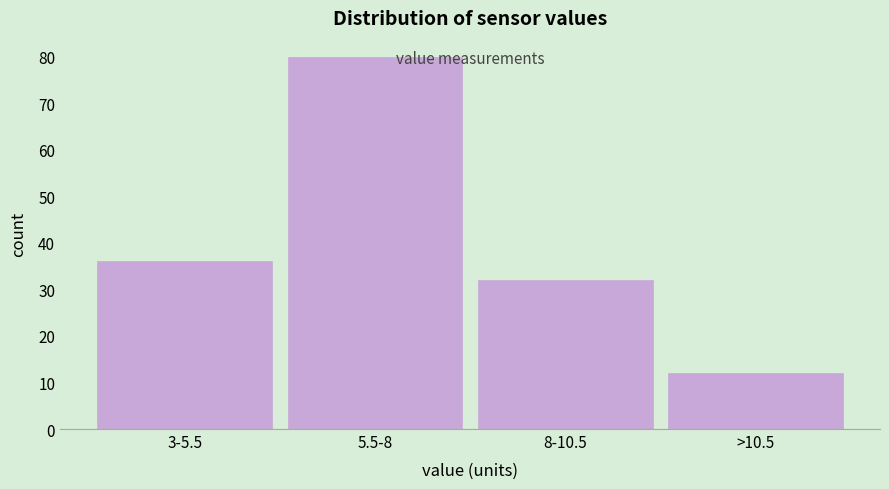

Reading left to right, list all the values displayed in this chart.

36	80	32	12